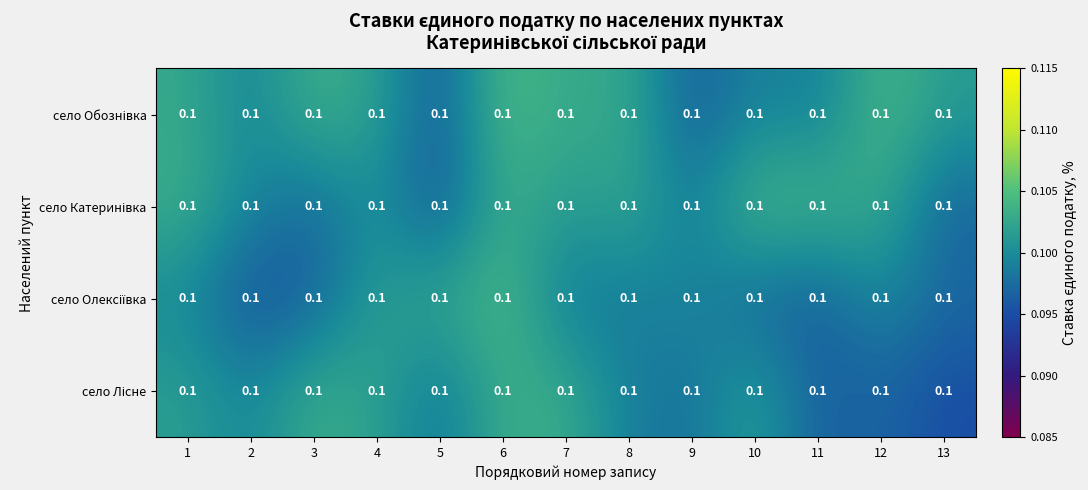

At how many categories does at least one series exceed 0?

13